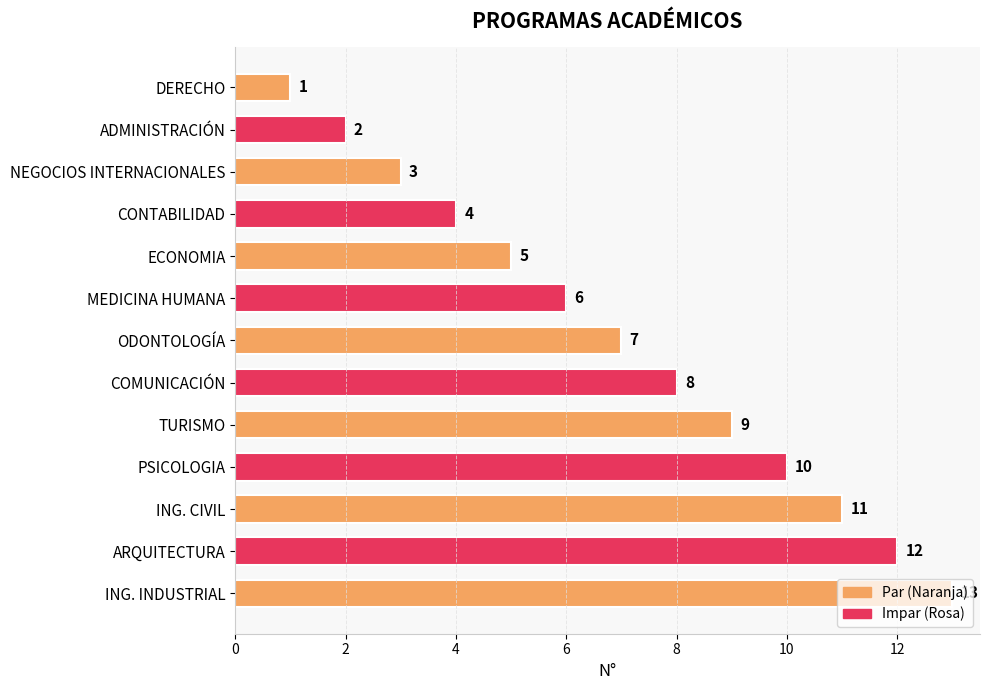

What is the difference between the maximum and minimum values?

12